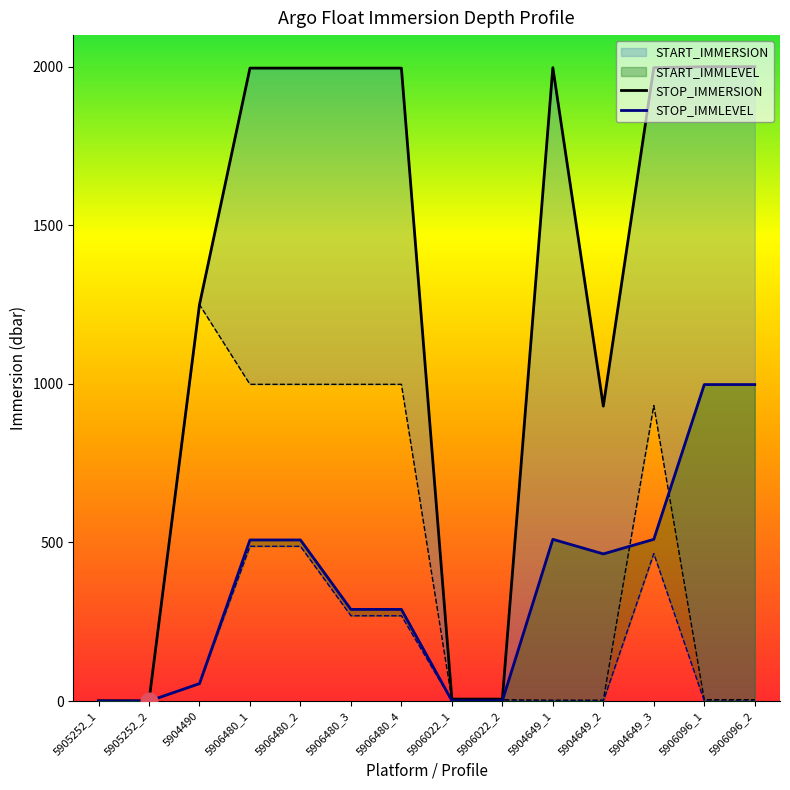

At which category is the sum across all series the highest?

5906096_1